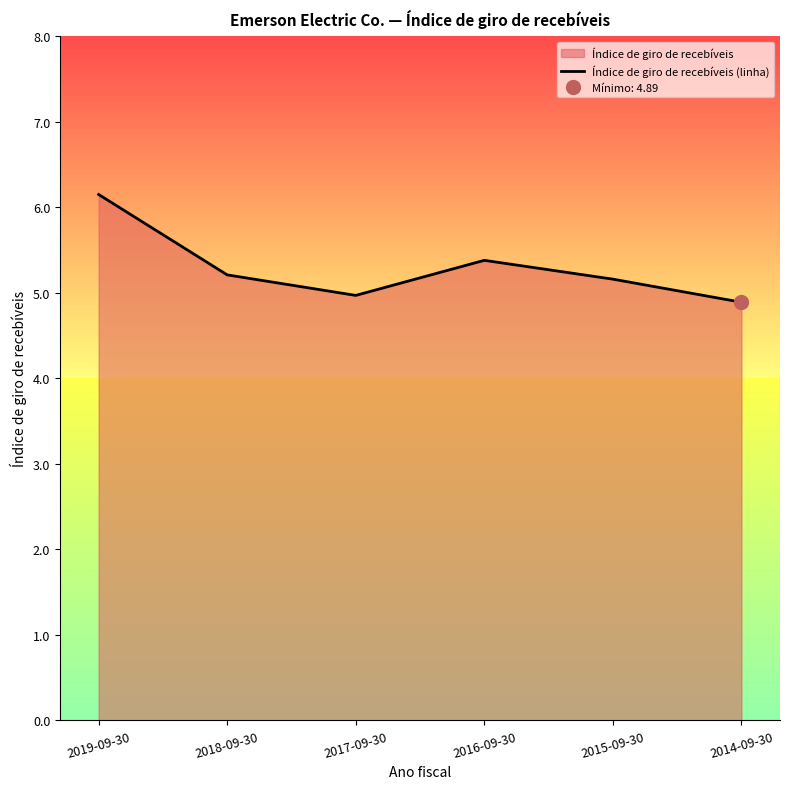

The value at 2019-09-30 is 2.6. True or false?

False